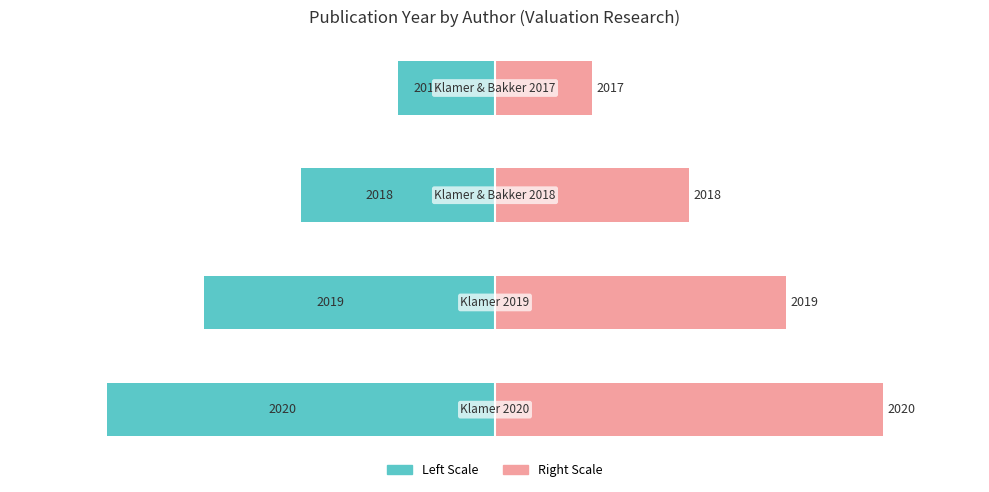

List the series in order of their peak value, highest first.

Publication Year (offset right), Publication Year (offset left)